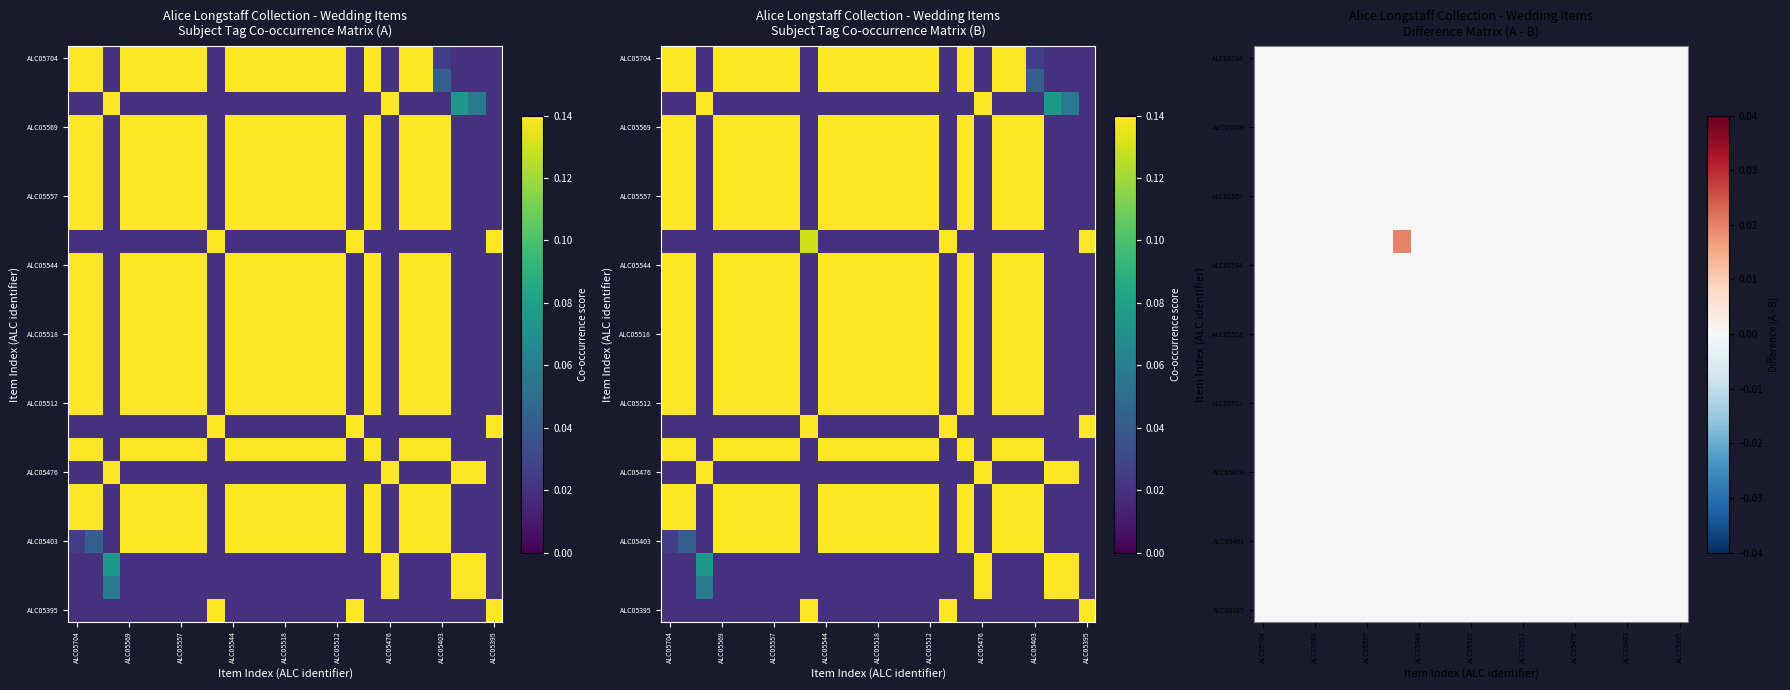

At which category does the chart reach its minimum across all series?

ALC05704